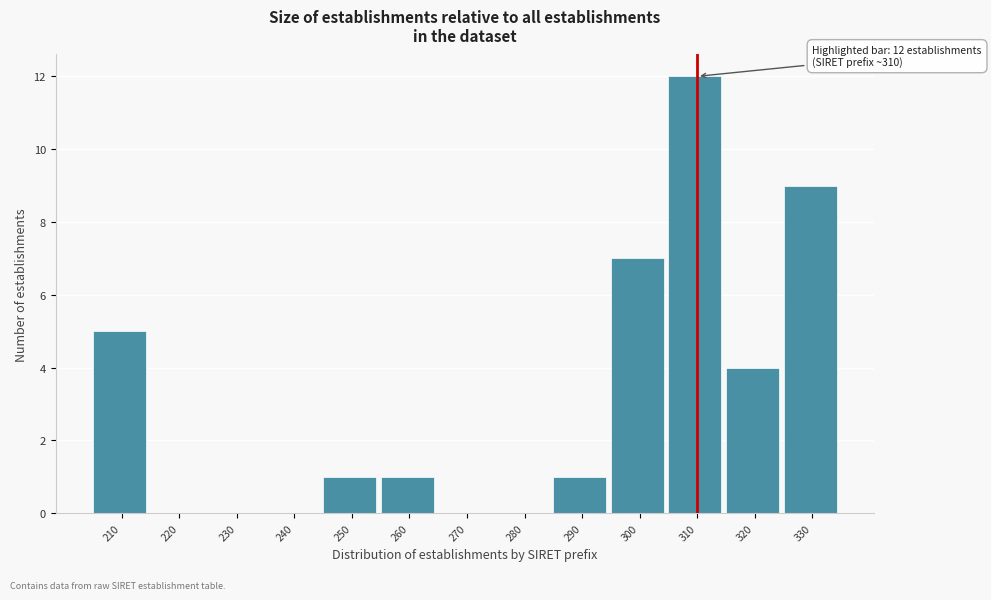

Reading left to right, list all the values displayed in this chart.

210=5	220=0	230=0	240=0	250=1	260=1	270=0	280=0	290=1	300=7	310=12	320=4	330=9